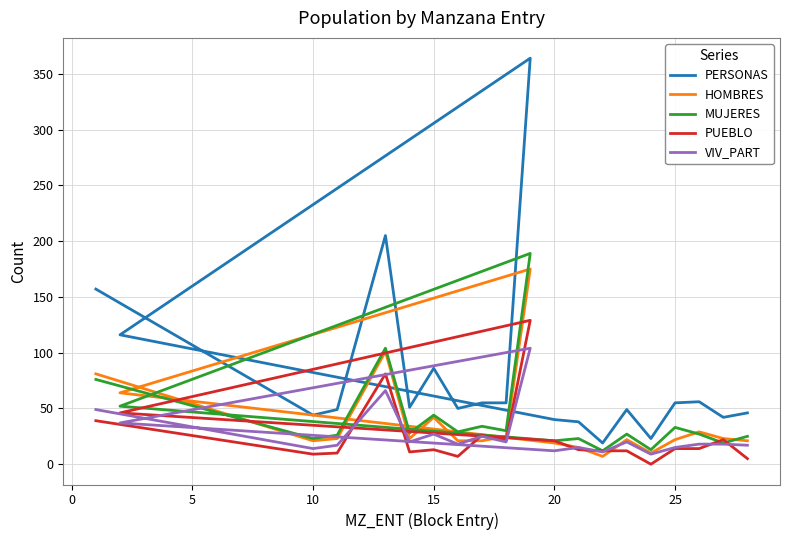

Reading right to left, what are all the values shown in this chart?

PERSONAS: 46	42	56	55	23	49	19	38	40	116	364	55	55	50	86	51	205	49	44	157
HOMBRES: 21	23	29	22	10	22	7	15	19	64	175	25	21	21	42	23	101	23	21	81
MUJERES: 25	19	27	33	13	27	12	23	21	52	189	30	34	29	44	28	104	26	23	76
PUEBLO: 5	22	14	14	0	12	12	13	21	46	129	21	26	7	13	11	81	10	9	39
VIV_PART: 17	18	18	15	9	20	11	15	12	37	104	20	25	18	27	20	66	17	14	49